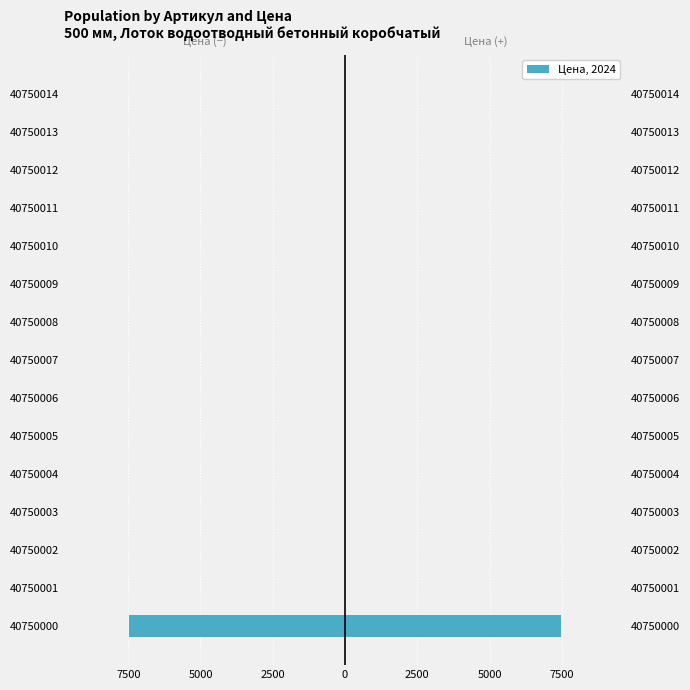

What is the highest value of the Цена series?

7476